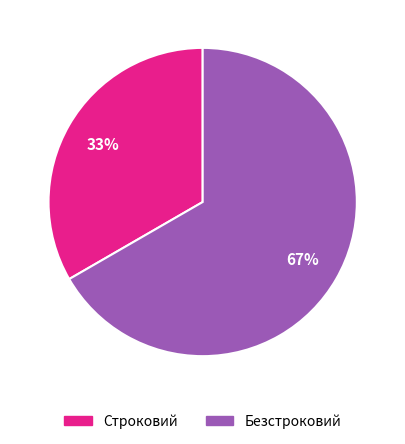

To the nearest percent, what portion does Безстроковий represent?

67%